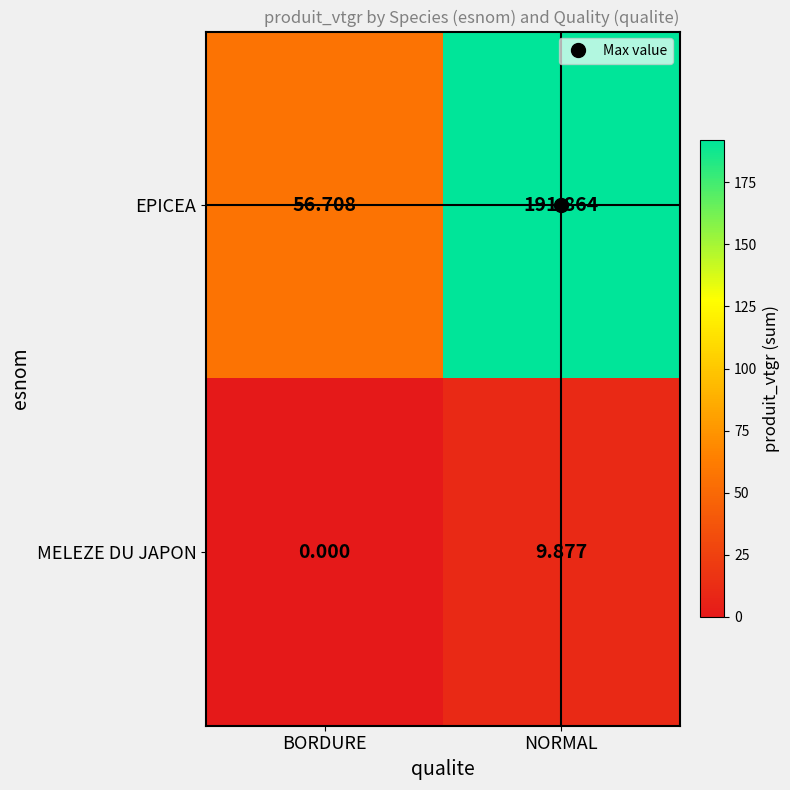

Which series has the largest total across all categories?

EPICEA